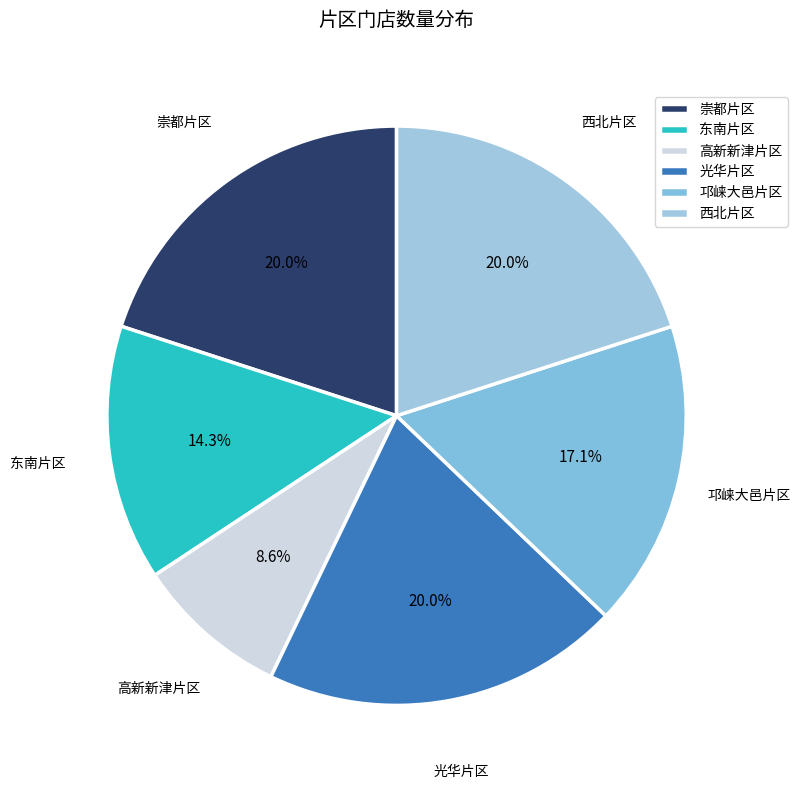

Do 邛崃大邑片区 and 光华片区 together represent more than half of the pie?

No